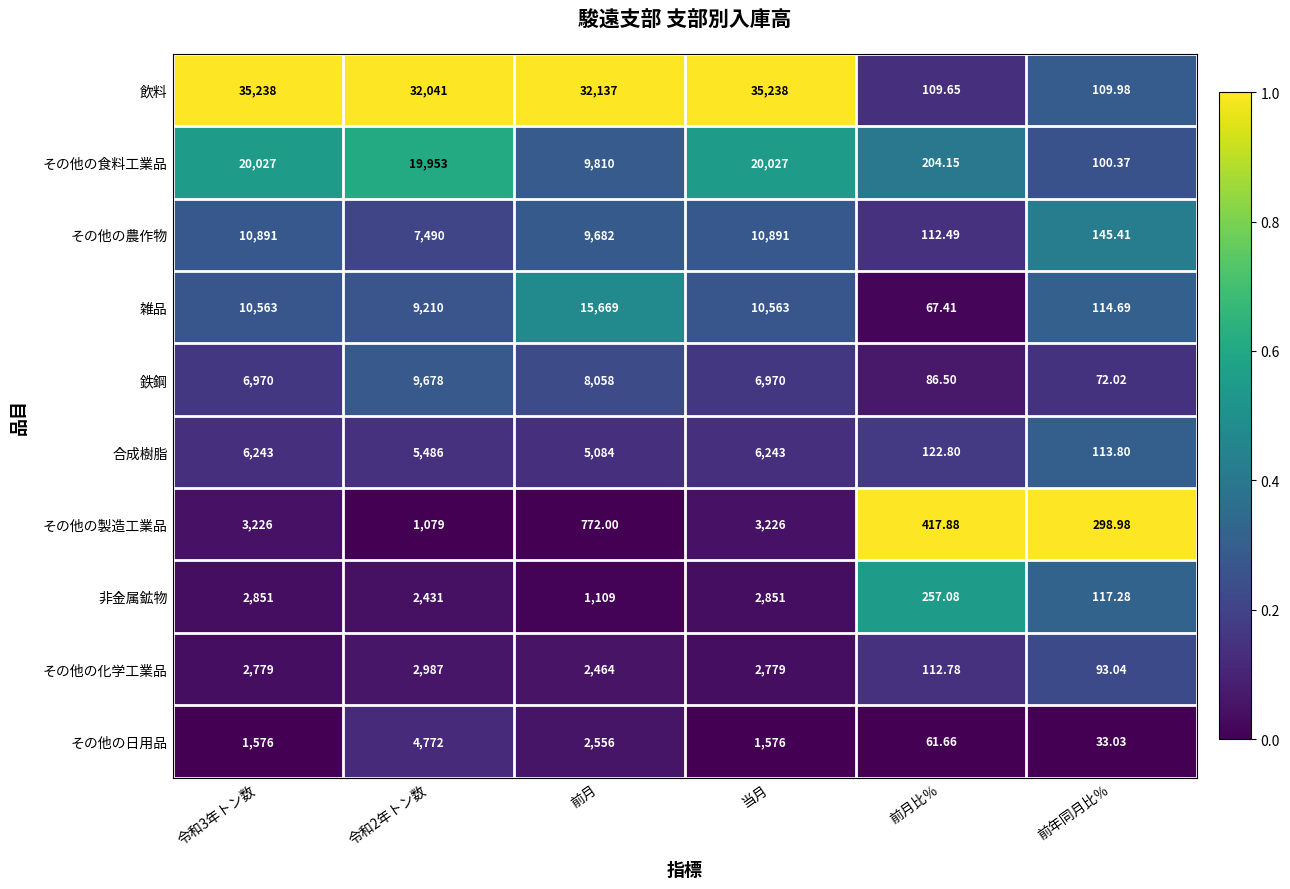

Which category has the lowest value across all series?

前年同月比％